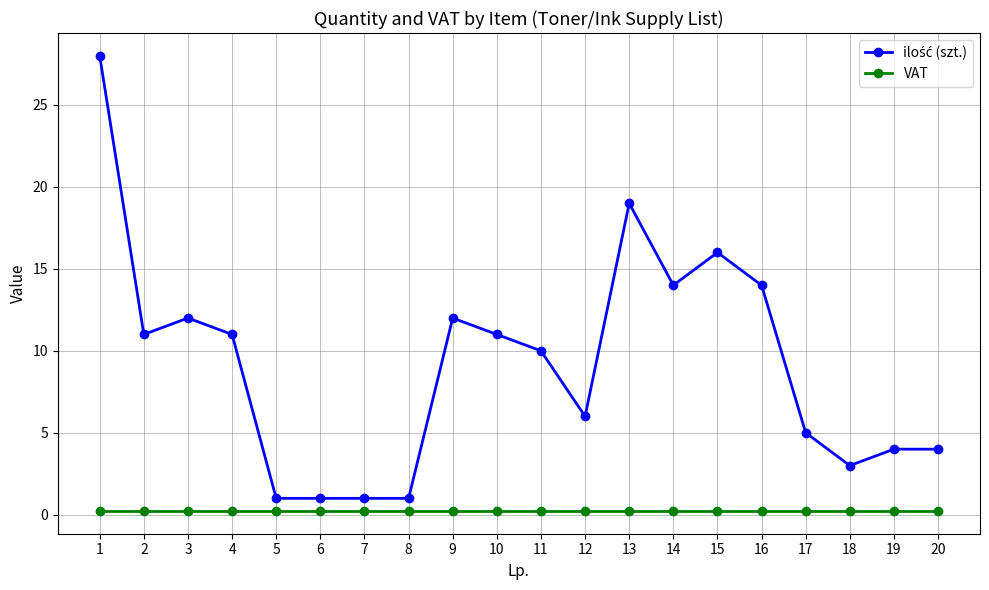

Count the number of data series in this chart.

2